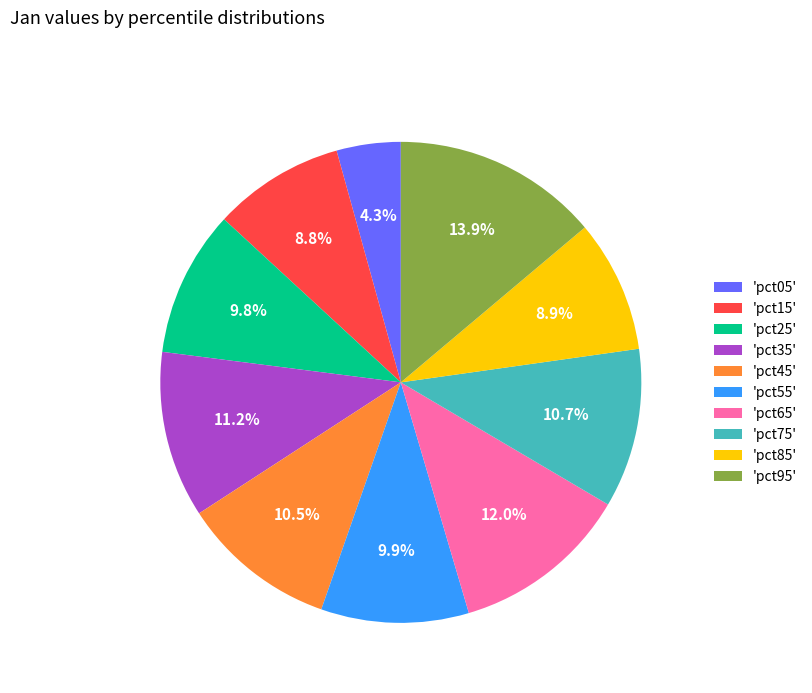

To the nearest percent, what is the difference between the largest and smallest slice percentages?

10%